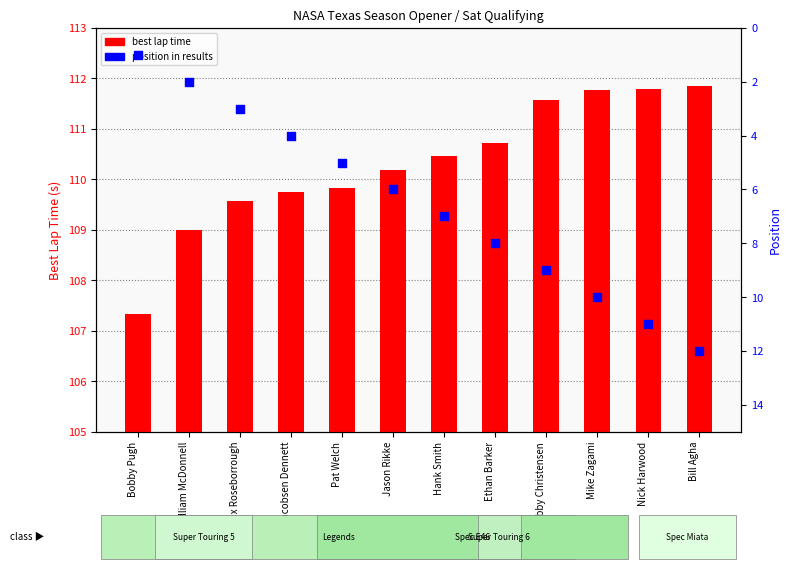

What is the total value across all series at Bobby Pugh?

108.3